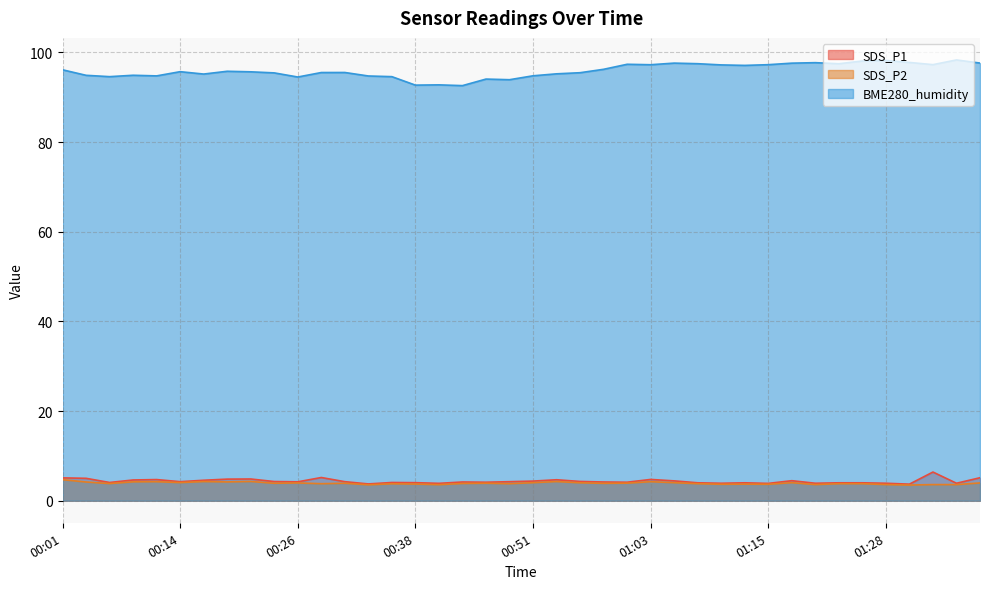

Reading right to left, extract all data points from this chart.

SDS_P1: 5.1	3.9	6.4	3.7	3.9	4.0	4.0	3.9	4.5	3.9	4.0	3.9	4.0	4.4	4.8	4.1	4.2	4.3	4.7	4.4	4.2	4.1	4.2	3.9	4.0	4.1	3.8	4.2	5.2	4.2	4.3	4.8	4.8	4.6	4.2	4.7	4.6	4.1	5.0	5.1
SDS_P2: 4.0	3.6	3.6	3.5	3.6	3.8	3.8	3.6	4.0	3.7	3.7	3.7	3.8	4.0	4.2	3.9	3.9	4.0	4.3	4.0	3.8	3.9	3.9	3.6	3.7	3.8	3.5	3.9	3.8	4.0	3.9	4.3	4.2	4.3	4.0	4.2	4.2	3.8	4.2	4.7
BME280_humidity: 97.6	98.3	97.3	97.8	98.2	98.1	97.5	97.7	97.6	97.2	97.1	97.2	97.5	97.6	97.2	97.3	96.2	95.5	95.2	94.8	93.9	94.0	92.6	92.8	92.7	94.6	94.7	95.5	95.5	94.5	95.4	95.7	95.8	95.2	95.7	94.8	94.9	94.6	94.9	96.1